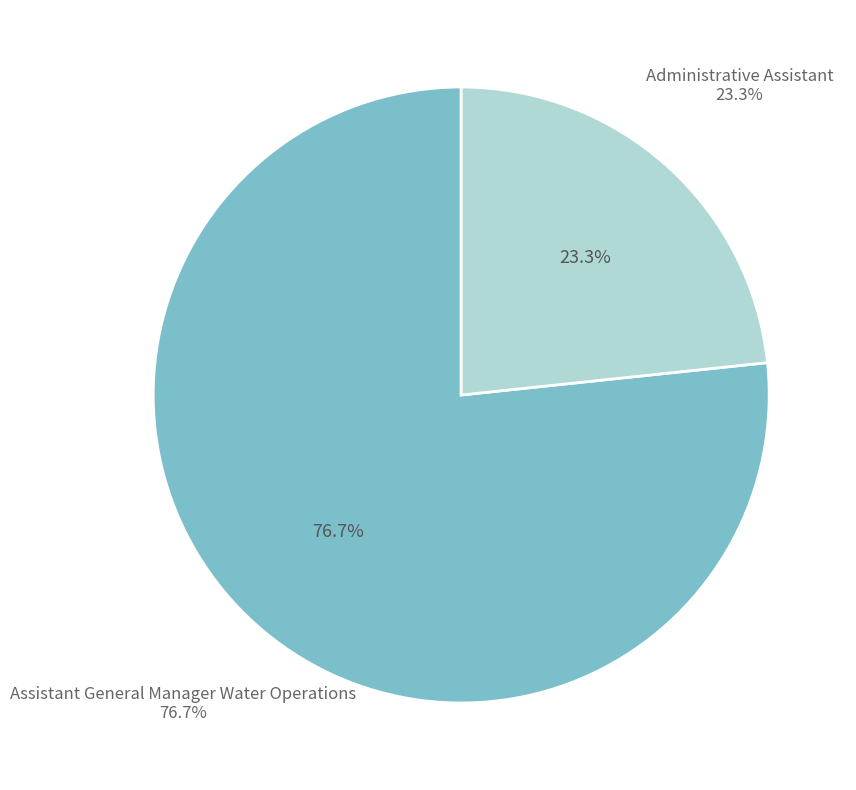

Which slice is the smallest?

Administrative Assistant